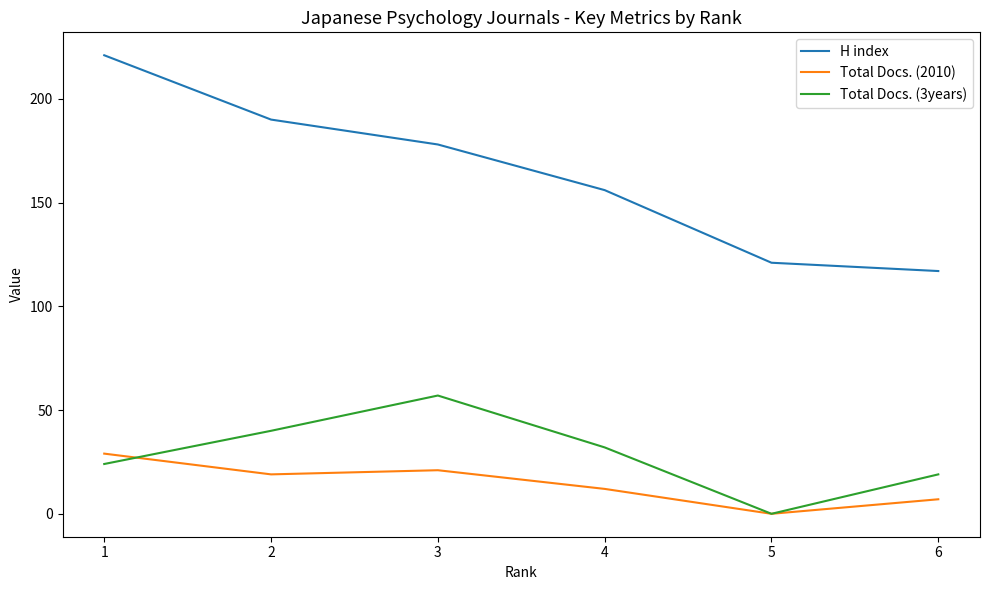

At which category is the sum across all series the highest?

1